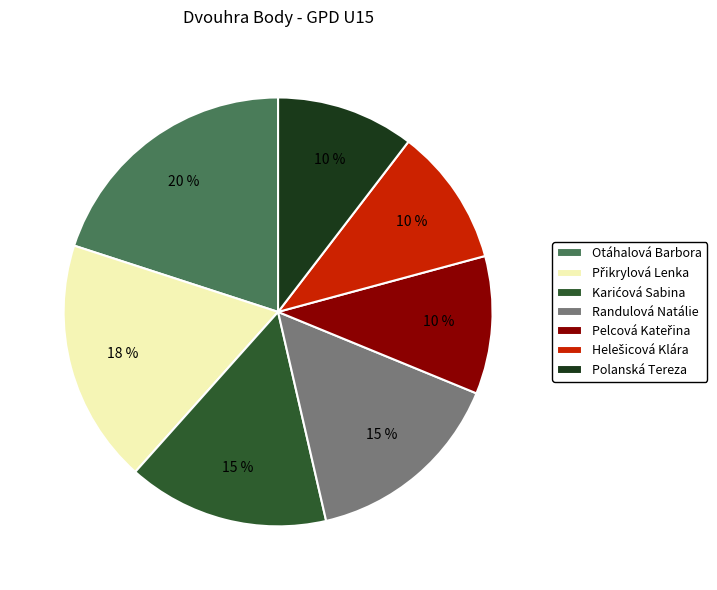

To the nearest percent, what is the average slice percentage?

14%